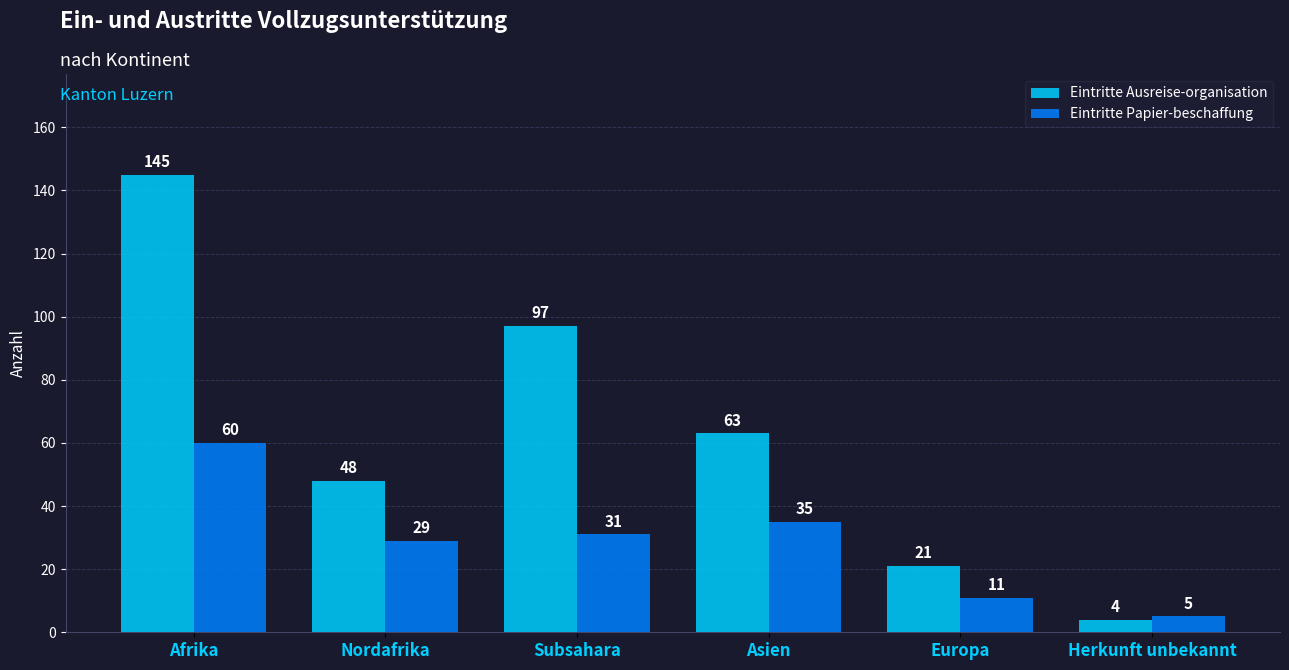

Rank the categories by Eintritte Ausreise-organisation value from highest to lowest.

Afrika, Subsahara, Asien, Nordafrika, Europa, Herkunft unbekannt